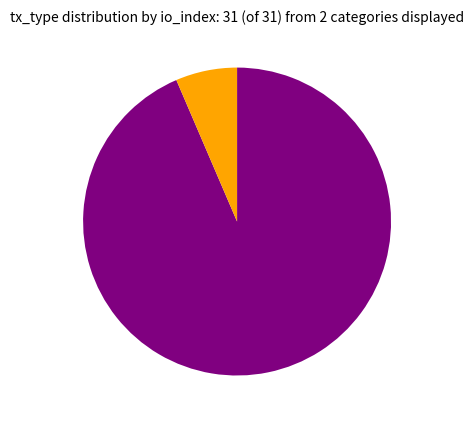

Is there any slice that represents more than half of the pie?

Yes